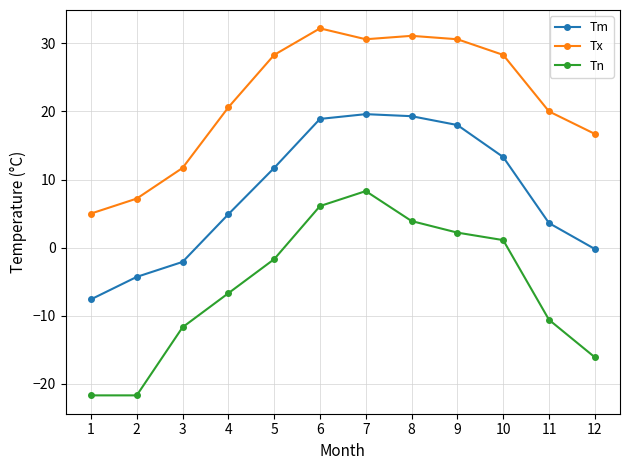

True or false: Tm has a value of -4.3 at 2.

True